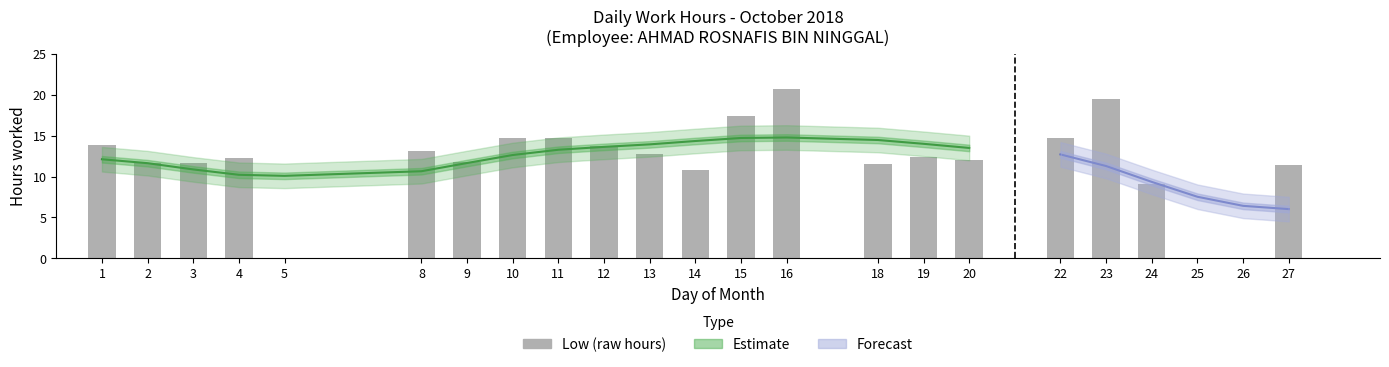

Reading left to right, what are all the values shown in this chart?

1=13.8	2=11.6	3=11.7	4=12.2	5=0.0	8=13.1	9=11.8	10=14.7	11=14.7	12=13.7	13=12.8	14=10.8	15=17.4	16=20.7	18=11.6	19=12.4	20=12.0	22=14.8	23=19.5	24=9.1	25=0.0	26=0.0	27=11.4